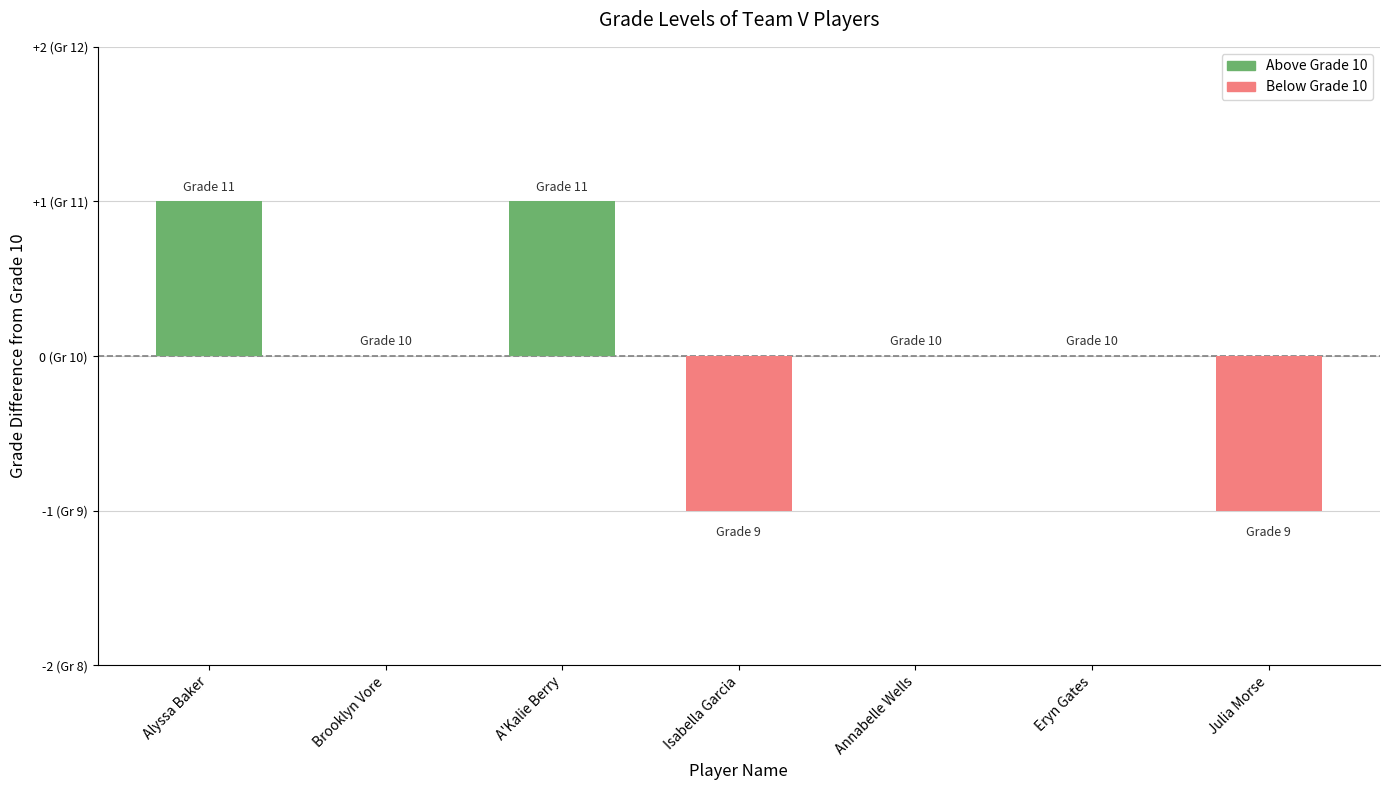

Where does the data first go above 0?

Alyssa Baker